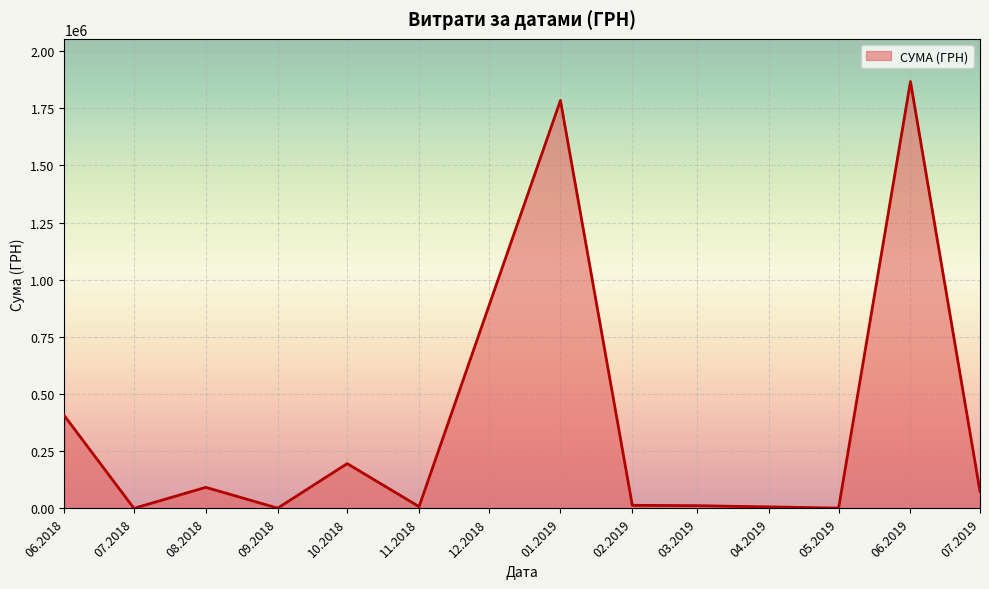

Approximately how many times larger is the value at 07.2019 compared to 08.2018?

0.8